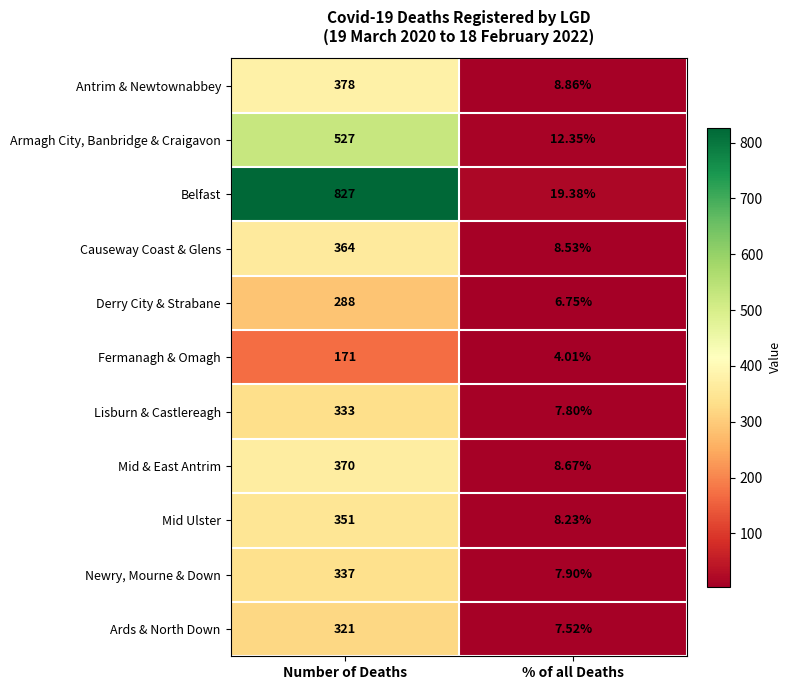

Is the value of Newry, Mourne & Down at Number of Deaths greater than the value of Derry City & Strabane at % of all Deaths?

Yes